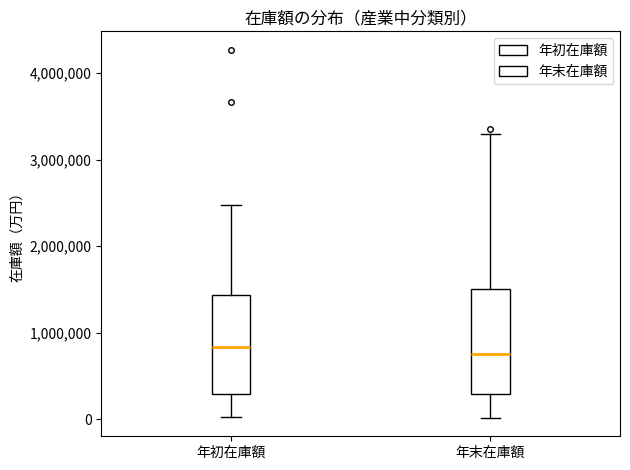

Reading left to right, transcribe this box plot: for each box, give where its median line is, the range the box spans, and where its two whiskers end, as read against the y-axis. The values are not printed on the chart, so give them approximately, as read against the axis.

年初在庫額: median 800000, box 300000 to 1400000, whiskers 0 to 2500000
年末在庫額: median 800000, box 300000 to 1500000, whiskers 0 to 3300000